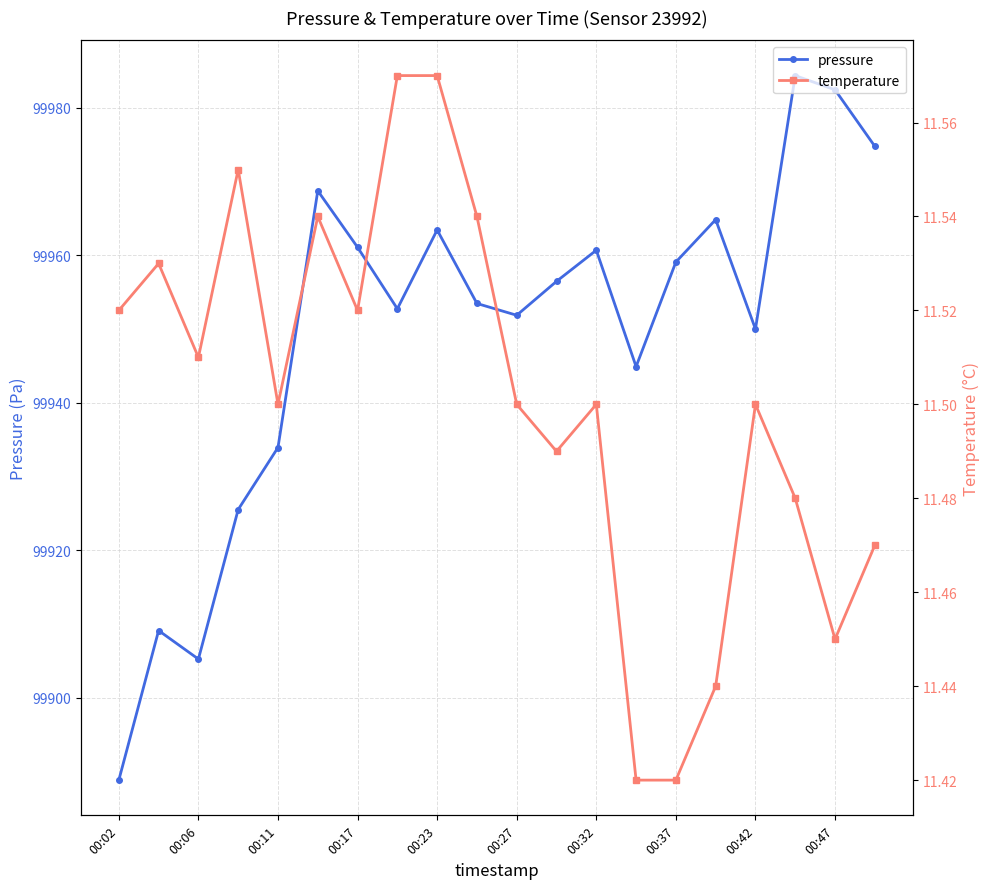

What is the spread (max minus min) of values at 15?

99953.4